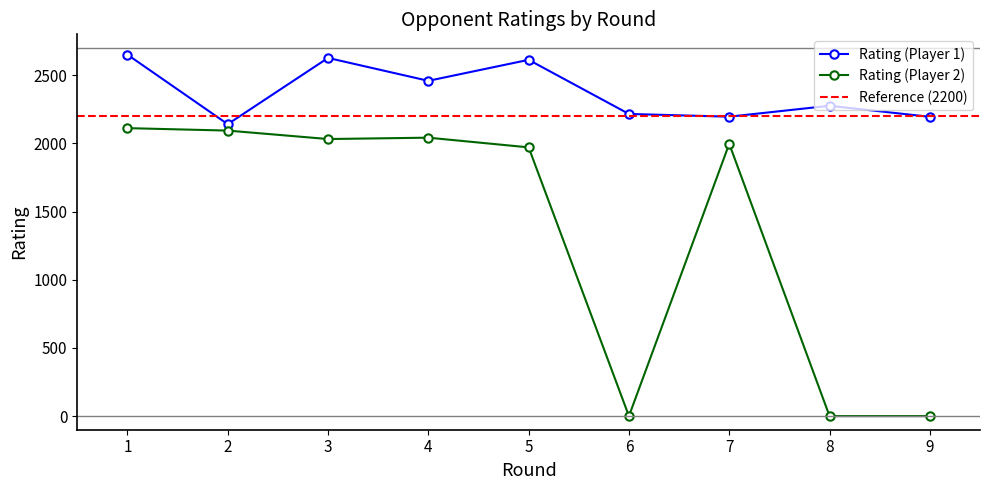

True or false: Rating (Player 2) and Rating (Player 1) cross at least once.

False